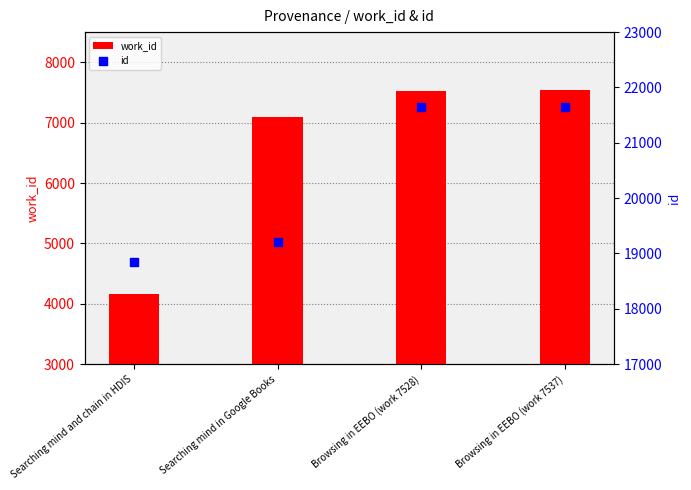

Which series has the largest Y range (max minus min)?

work_id